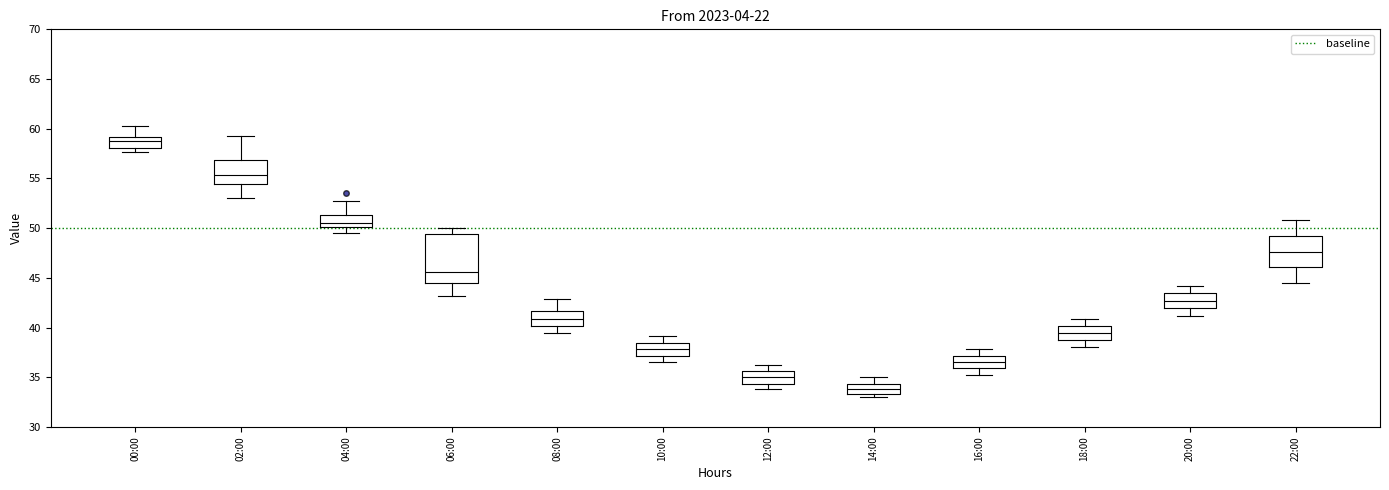

Which box has the highest median line?

00:00